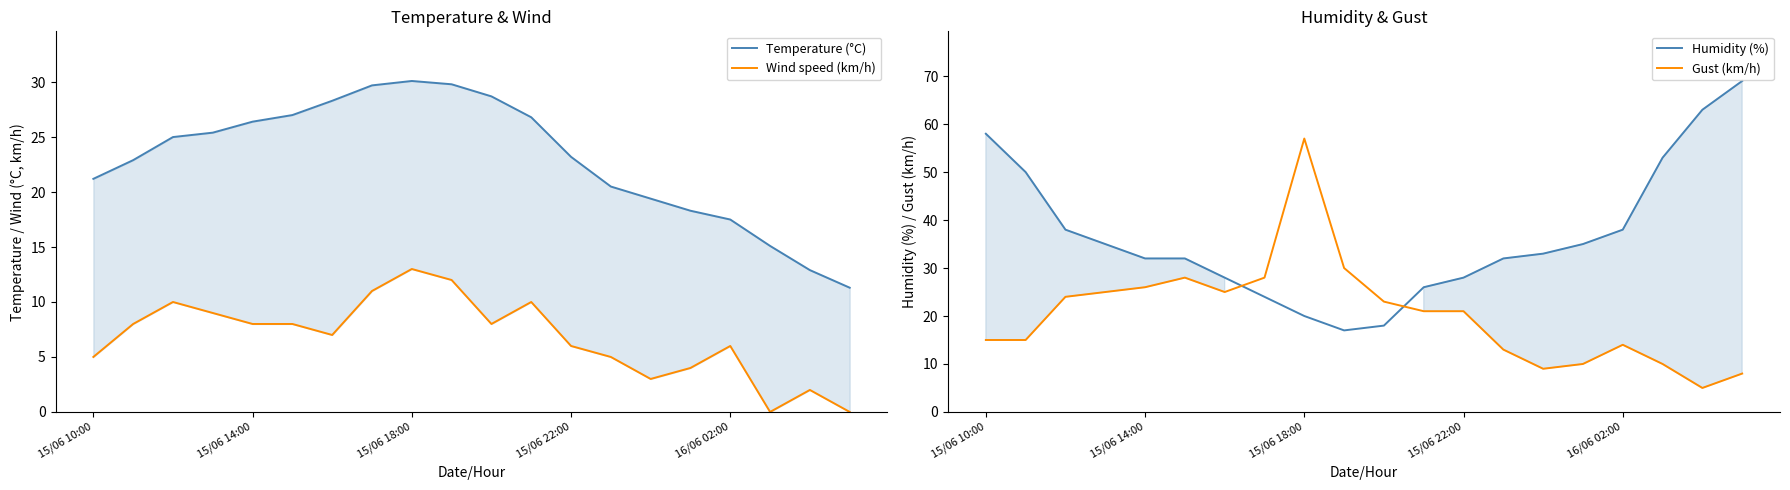

What is the approximate value of Temperature (°C) at 16/06 02:00?

17.5